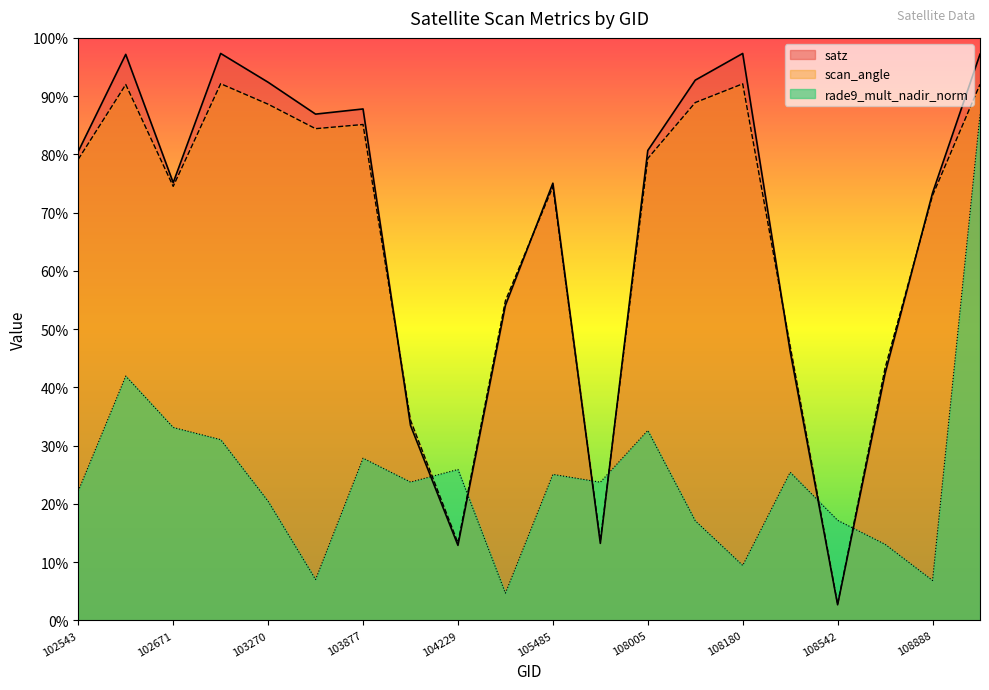

How many interior local valleys does the scan_angle series have?

5